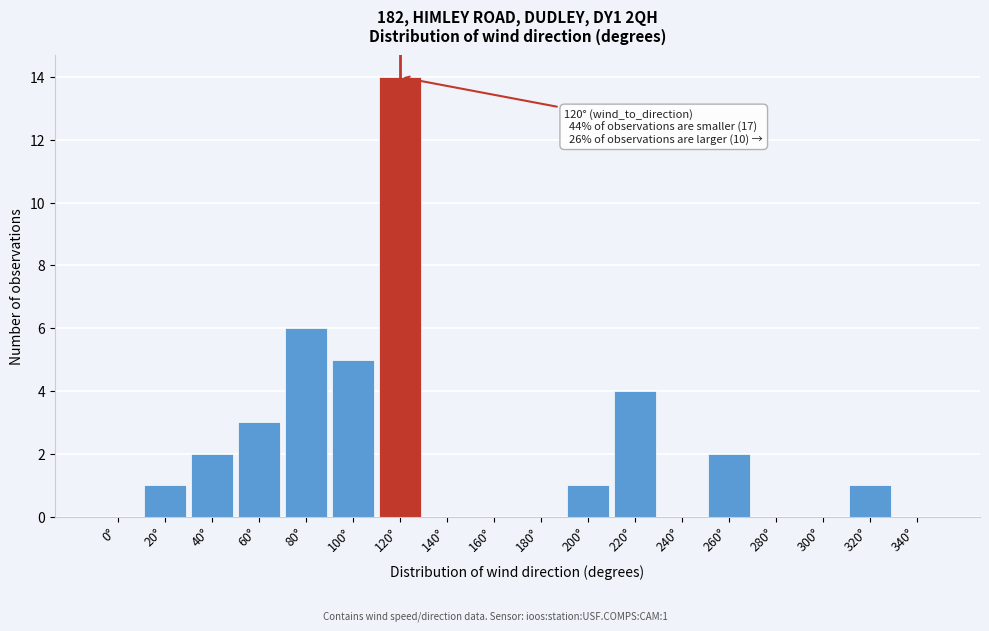

Reading left to right, list all the values displayed in this chart.

0°=0	20°=1	40°=2	60°=3	80°=6	100°=5	120°=14	140°=0	160°=0	180°=0	200°=1	220°=4	240°=0	260°=2	280°=0	300°=0	320°=1	340°=0